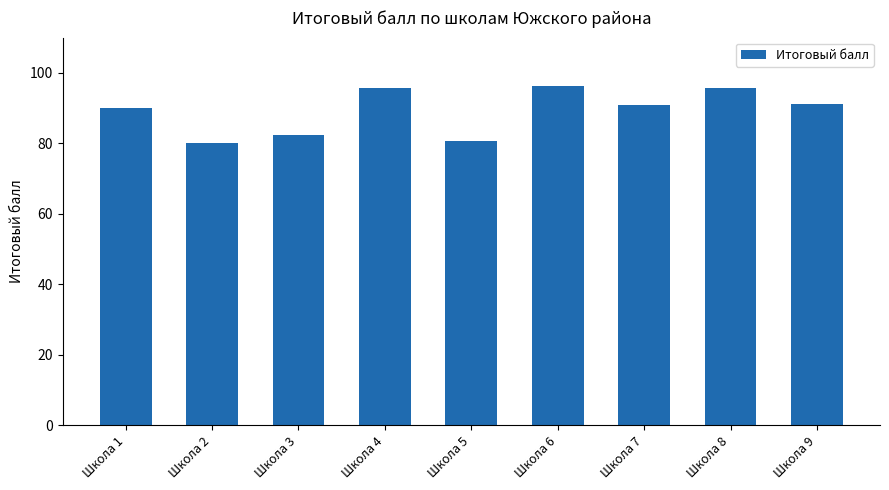

What is the value of the 2nd bar from the left?

80.2